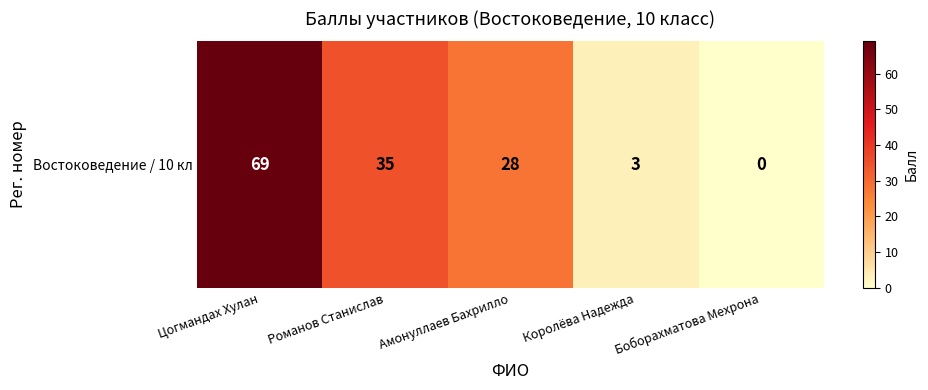

How many distinct data groups are displayed?

1